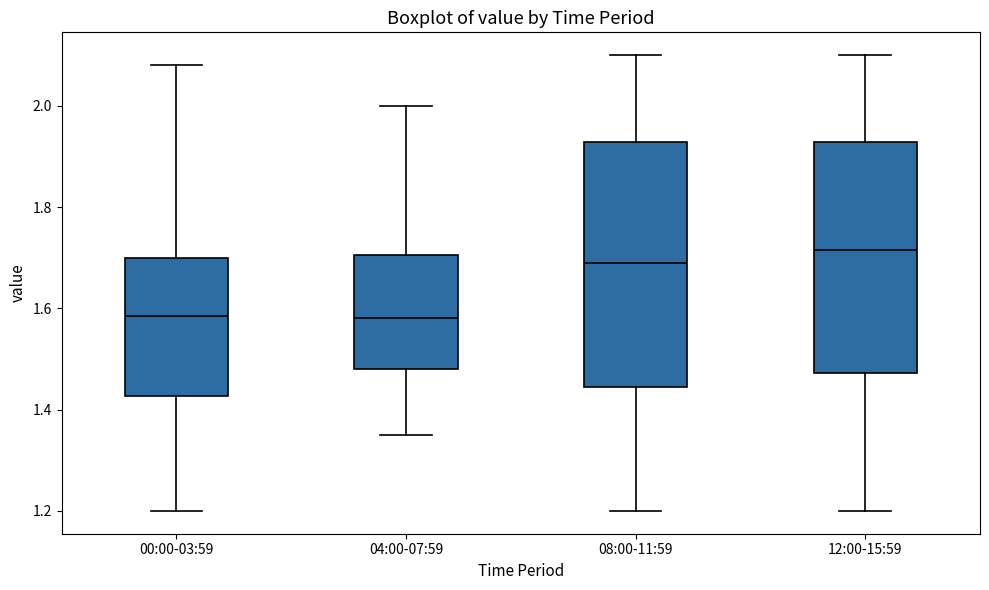

Reading left to right, read every box against the y-axis: the position of its median line, the range the box covers, and the ends of its whiskers. The values are not printed on the chart, so give them approximately, as read against the axis.

00:00-03:59: median 1.58, box 1.42 to 1.70, whiskers 1.20 to 2.08
04:00-07:59: median 1.58, box 1.48 to 1.70, whiskers 1.36 to 2.00
08:00-11:59: median 1.70, box 1.44 to 1.92, whiskers 1.20 to 2.10
12:00-15:59: median 1.72, box 1.48 to 1.92, whiskers 1.20 to 2.10